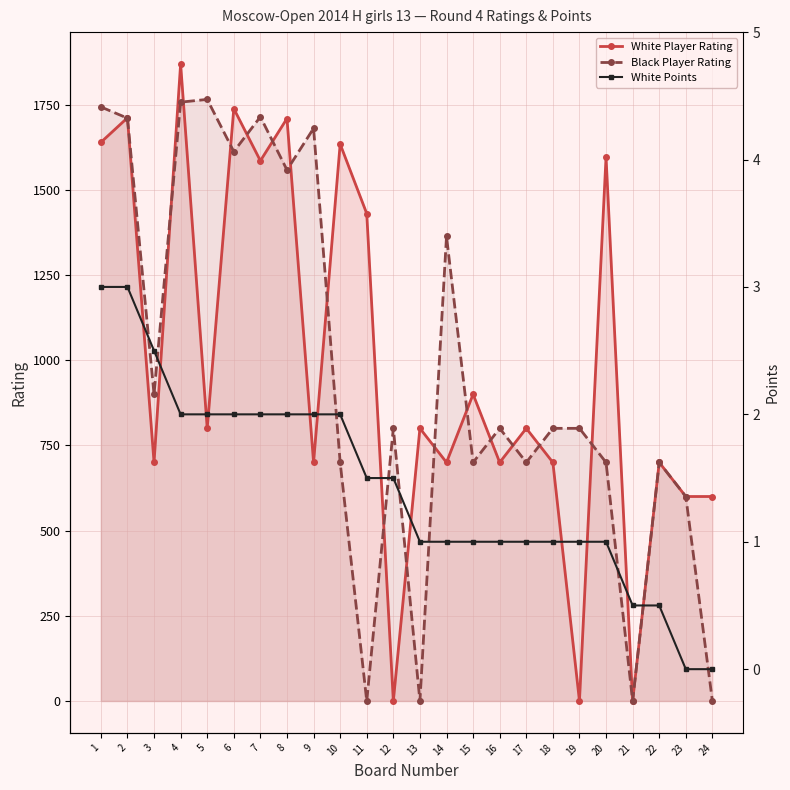

Reading right to left, transcribe all the data shown in this chart.

White Player Rating: 600.0	600.0	700.0	0.0	1596.0	0.0	700.0	800.0	700.0	900.0	700.0	800.0	0.0	1430.0	1634.0	700.0	1709.0	1585.0	1738.0	800.0	1869.0	700.0	1711.0	1639.0
Black Player Rating: 0.0	600.0	700.0	0.0	700.0	800.0	800.0	700.0	800.0	700.0	1363.0	0.0	800.0	0.0	700.0	1680.0	1558.0	1714.0	1612.0	1765.0	1757.0	900.0	1710.0	1743.0
White Points: 0.0	0.0	0.5	0.5	1.0	1.0	1.0	1.0	1.0	1.0	1.0	1.0	1.5	1.5	2.0	2.0	2.0	2.0	2.0	2.0	2.0	2.5	3.0	3.0